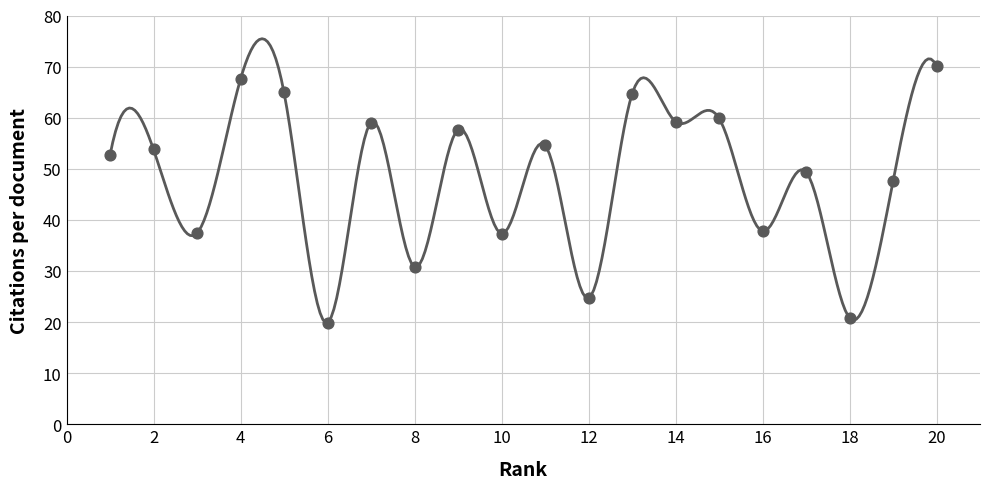

What is the change in value from 11 to 18?

-33.8